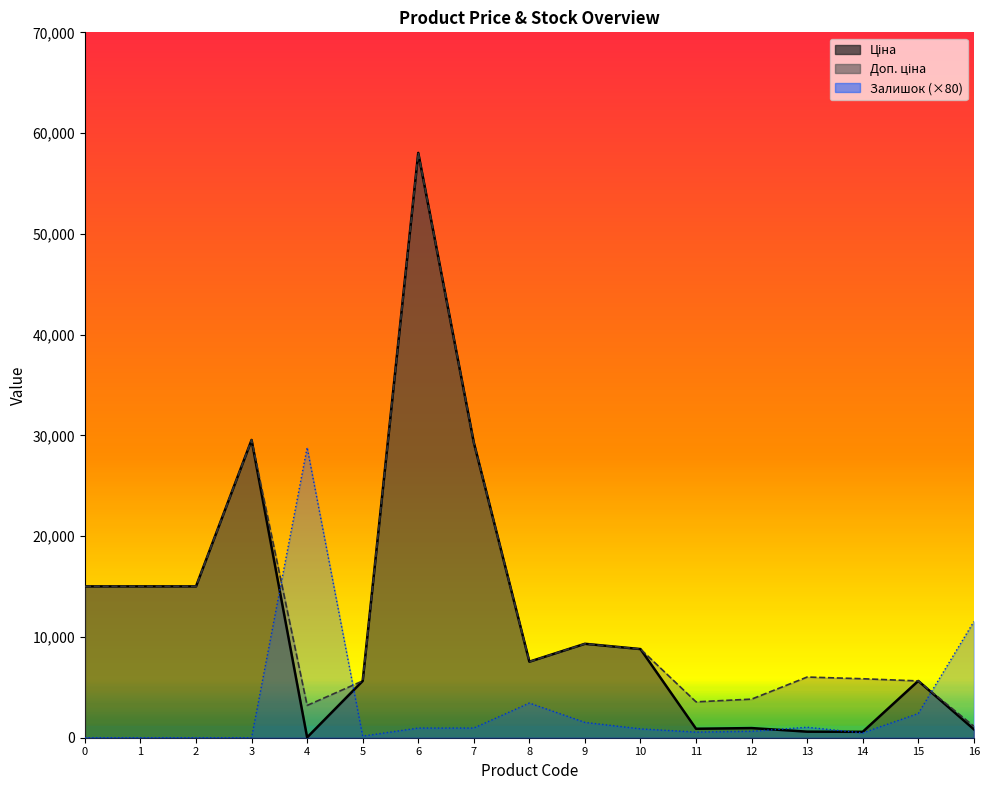

How many values in the Залишок series exceed 880?

8